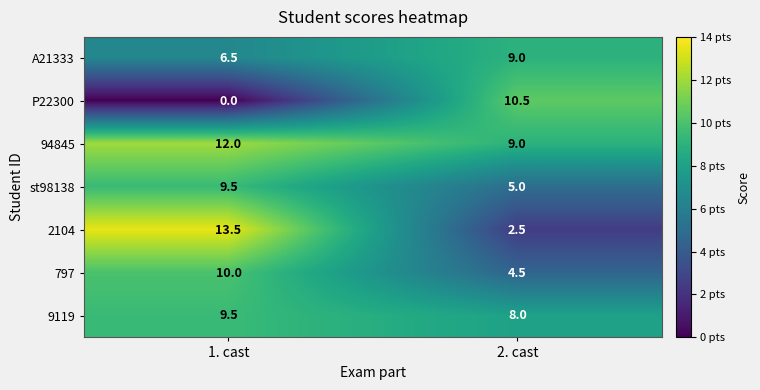

Reading left to right, extract all data points from this chart.

A21333: 6.5	9.0
P22300: 0.0	10.5
94845: 12.0	9.0
st98138: 9.5	5.0
2104: 13.5	2.5
797: 10.0	4.5
9119: 9.5	8.0